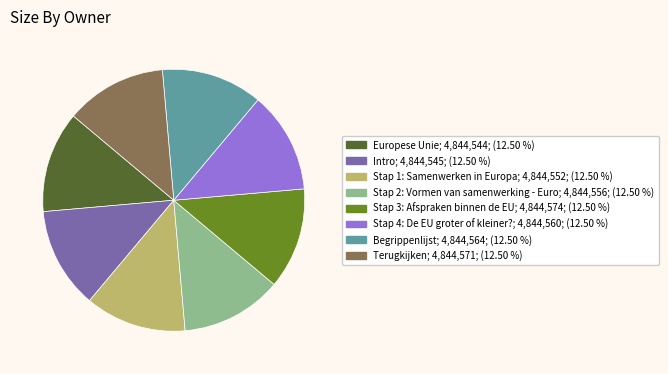

What is the ratio of the value at Begrippenlijst to the value at Stap 4: De EU groter of kleiner??

1.0